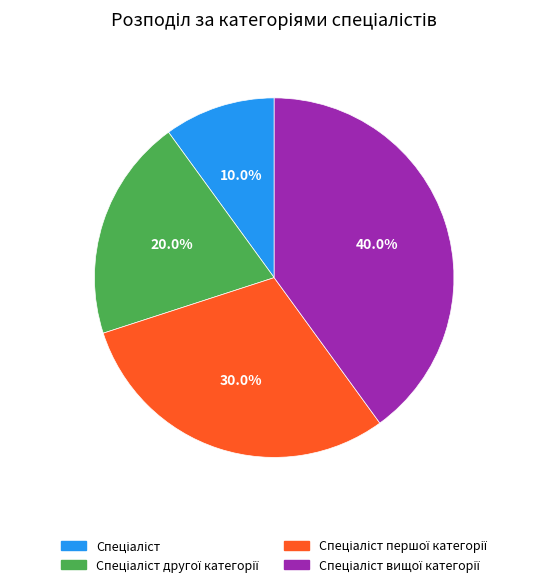

Does any single category account for the majority?

No